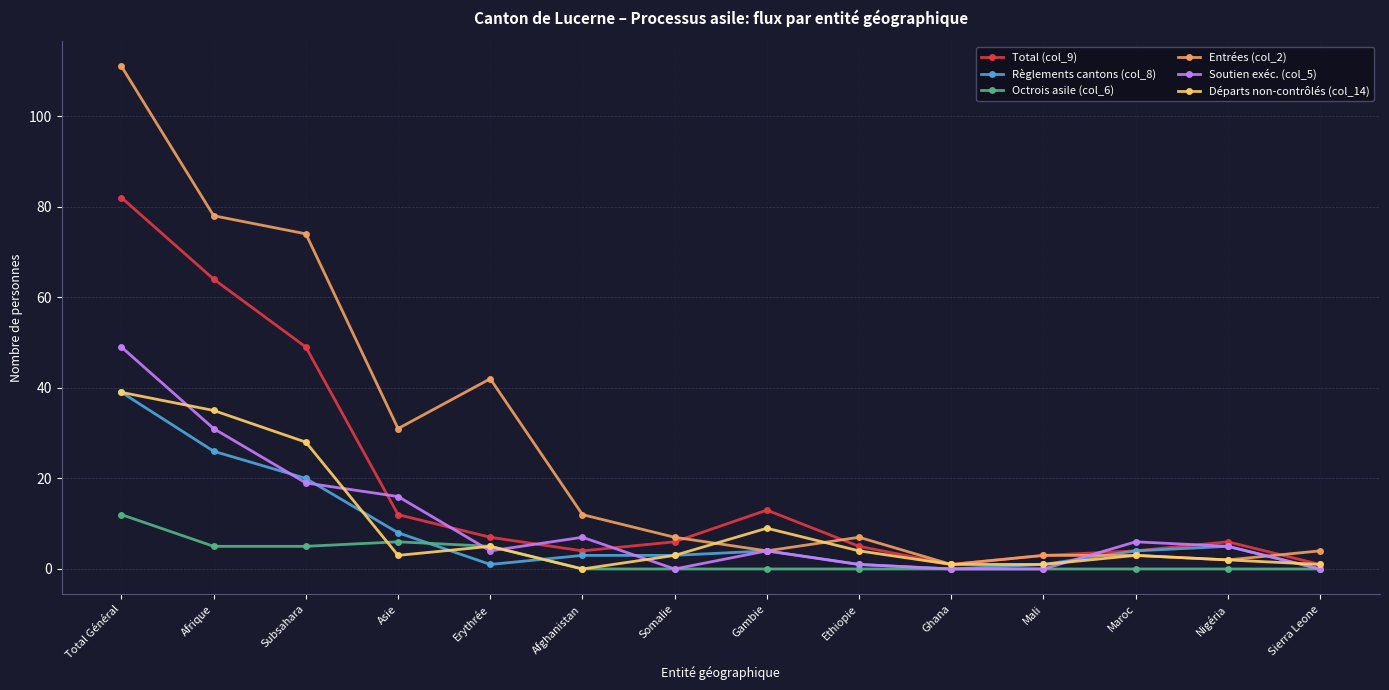

Between which two adjacent categories do Départs non-contrôlés (col_14) and Entrées (col_2) first intersect?

Somalie and Gambie